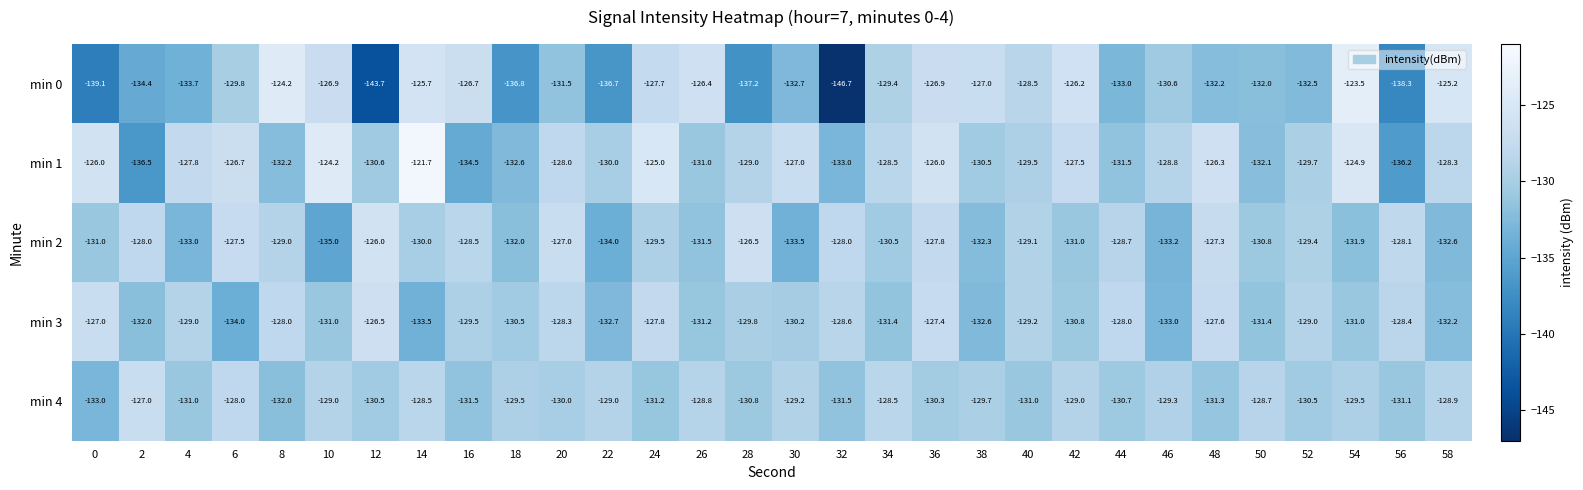

True or false: min 3 has a value of -206.1 at 34.

False